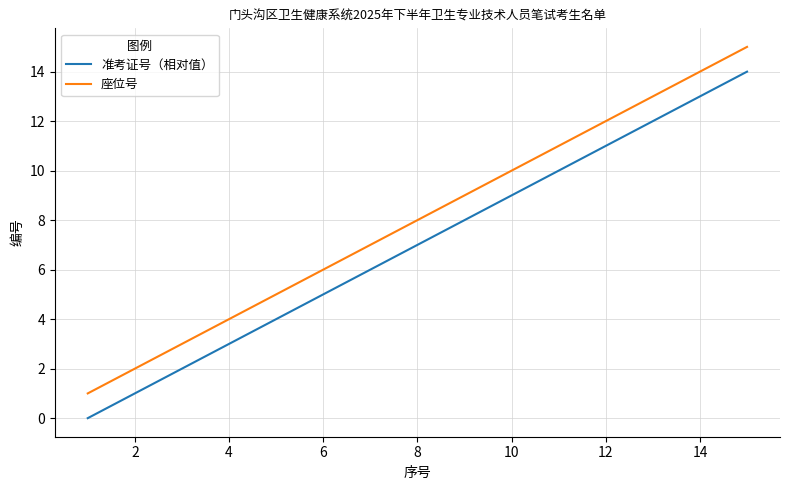

True or false: 准考证号（相对值） and 座位号 intersect in this chart.

False